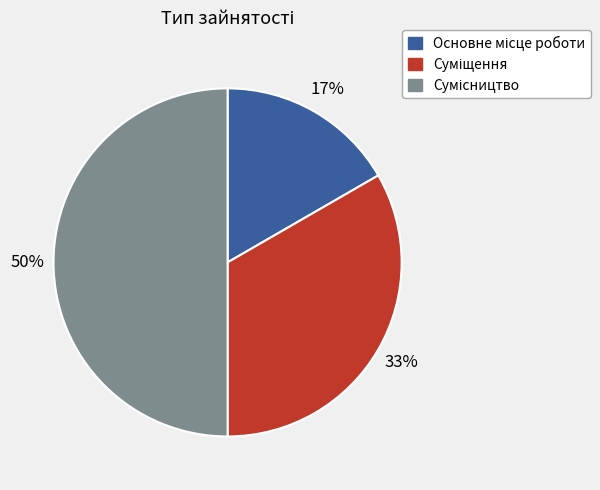

To the nearest percent, what is the difference between the largest and smallest slice percentages?

33%